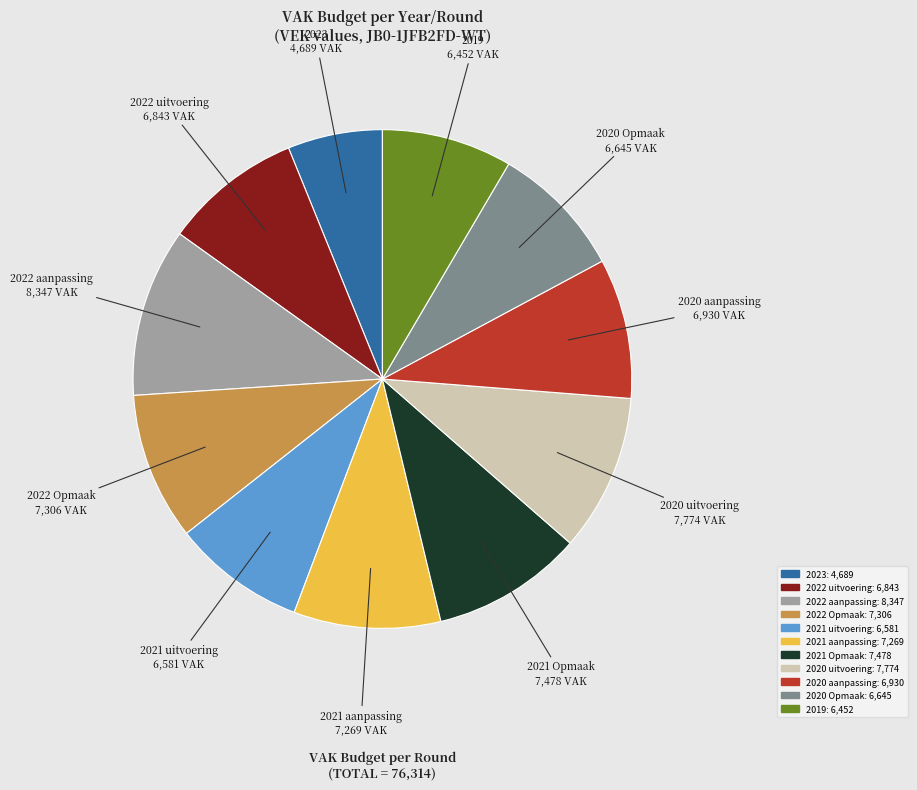

How many slices are in this pie chart?

11